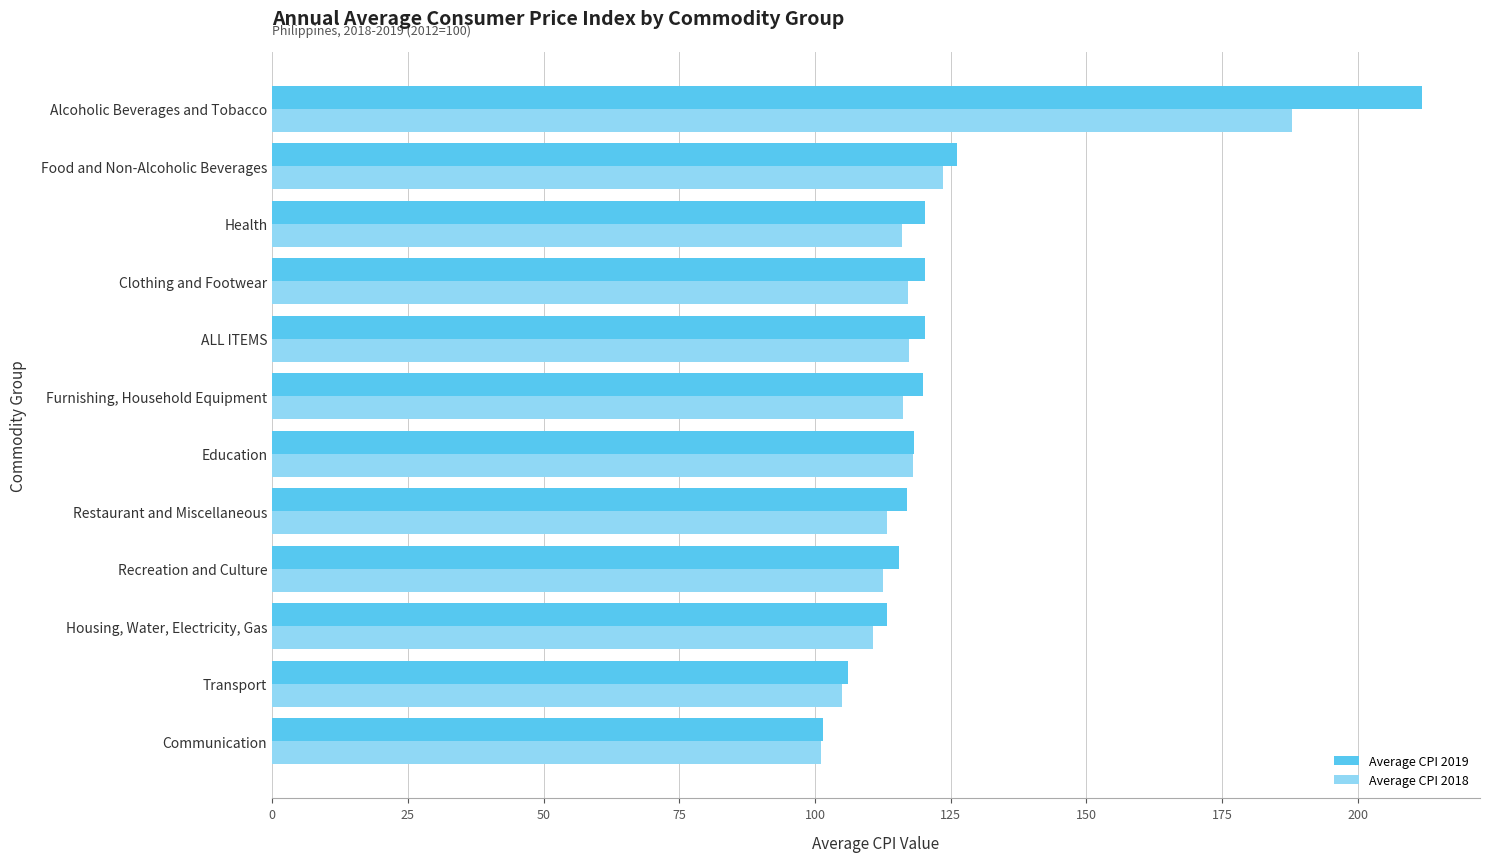

What are all the series names shown in the legend?

Average CPI 2019, Average CPI 2018